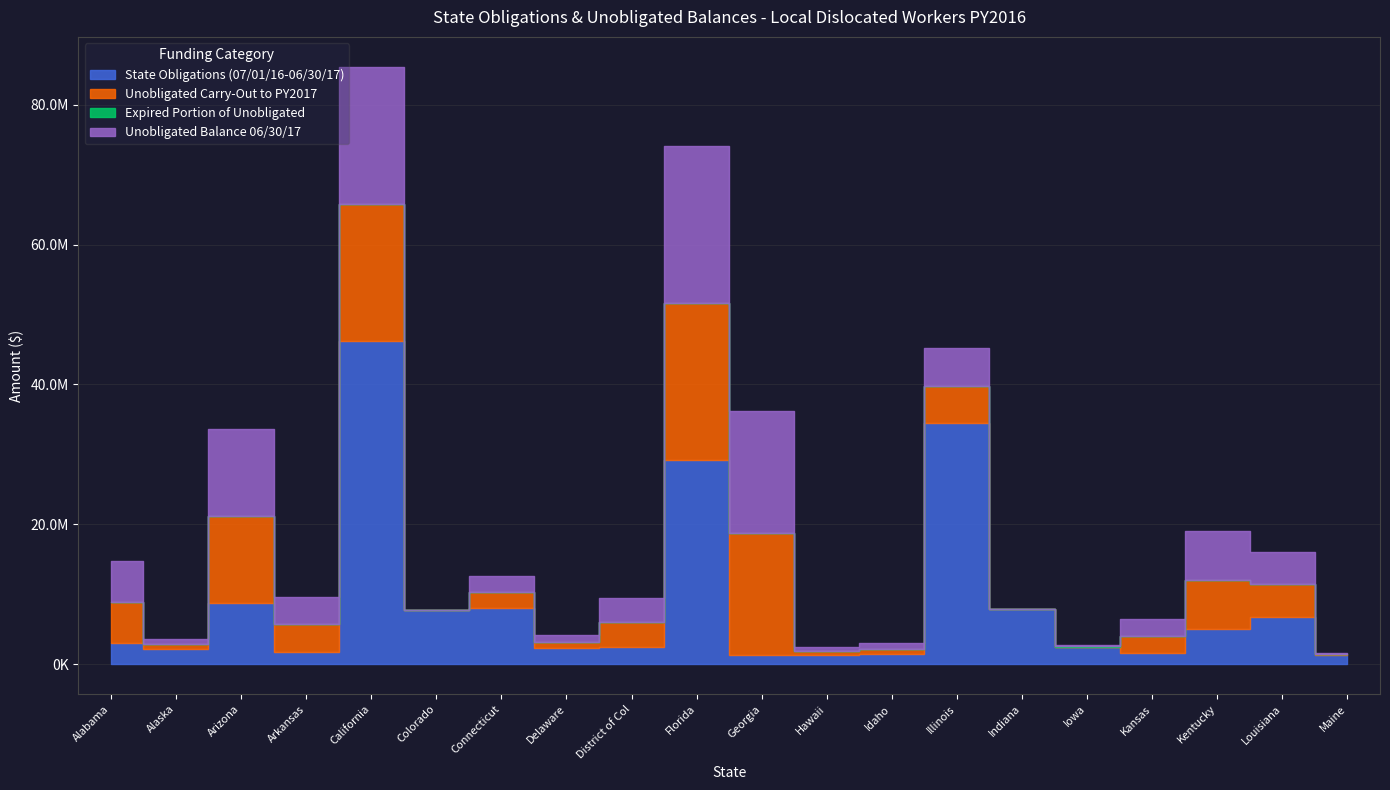

Count the number of categories in the chart.

20